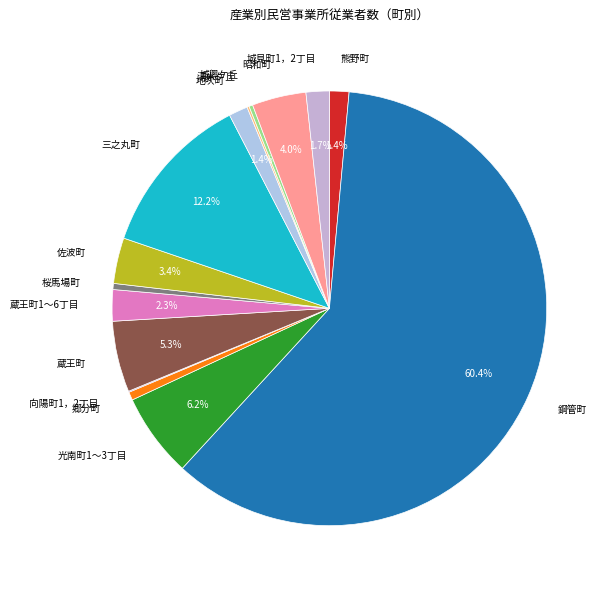

Approximately how many times larger is the value at 熊野町 compared to 地吹町?

1.0